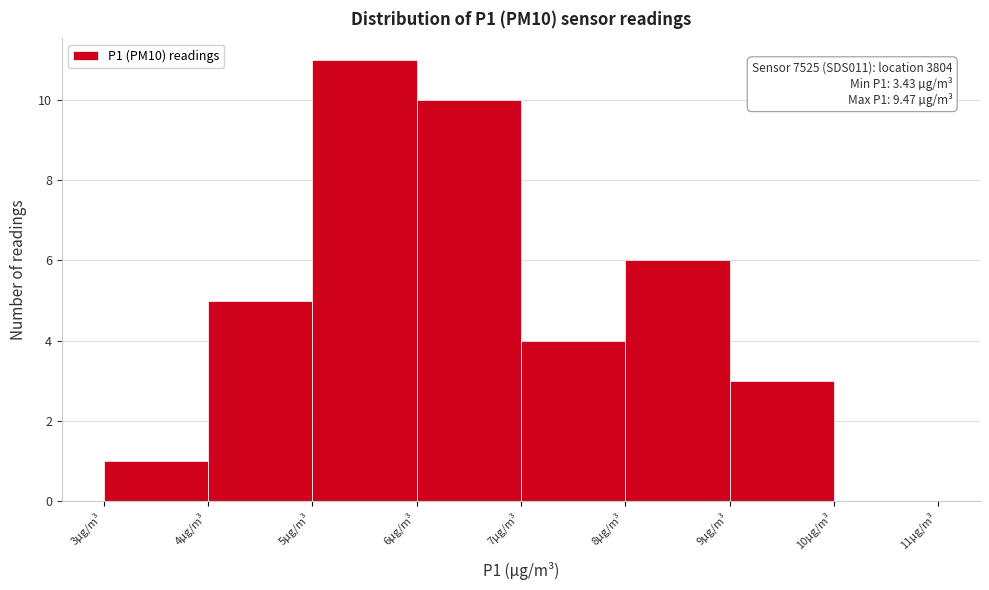

Which range on the x-axis has the tallest bar?

5 to 6